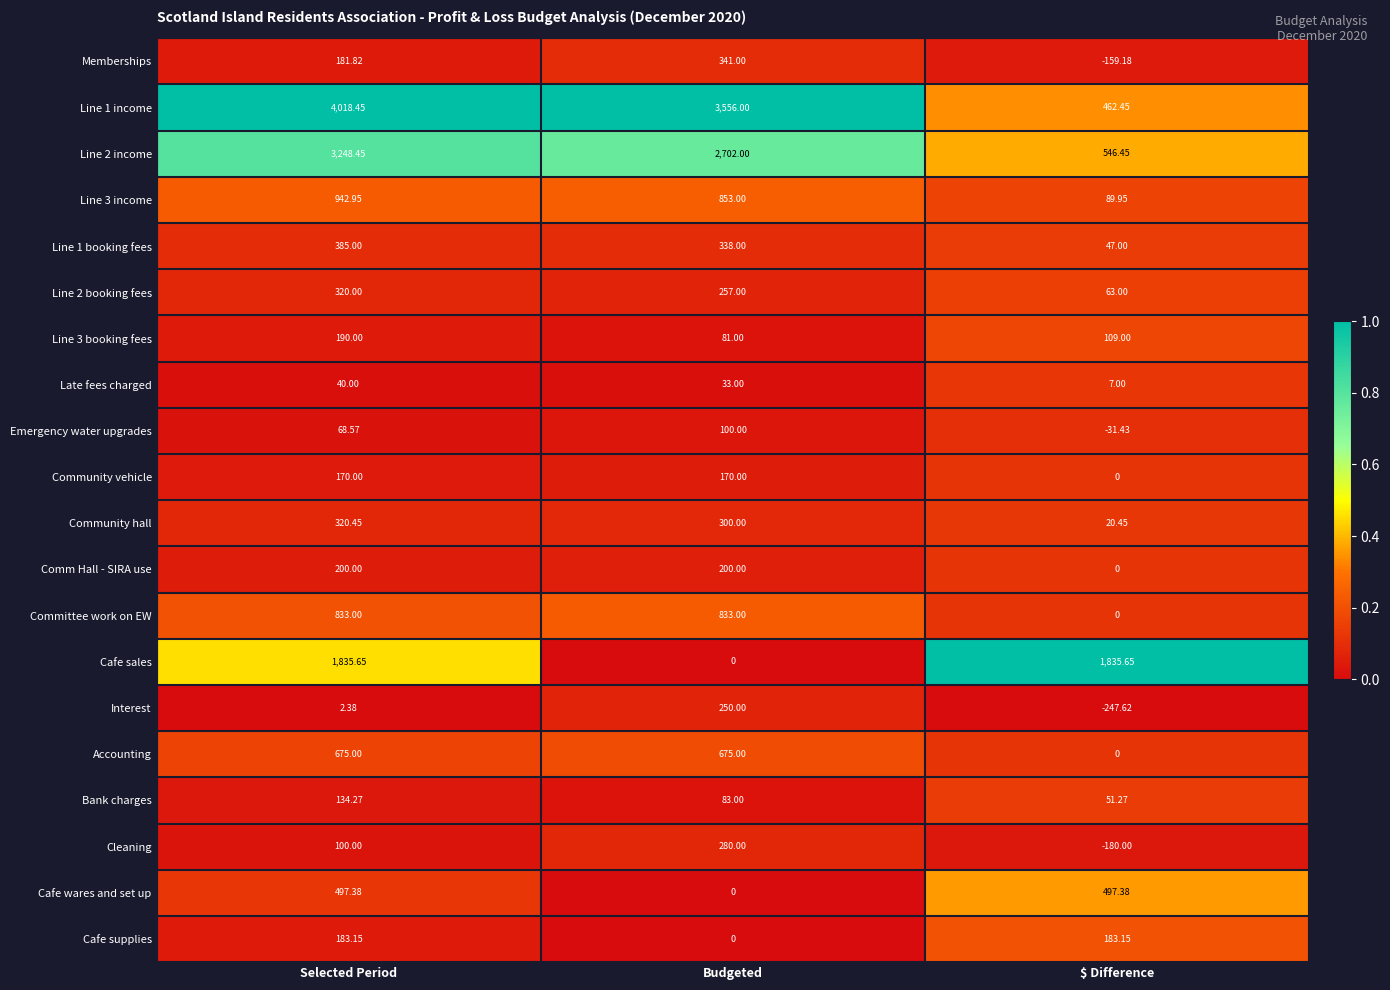

At which label is Interest closest to 1?

Selected Period